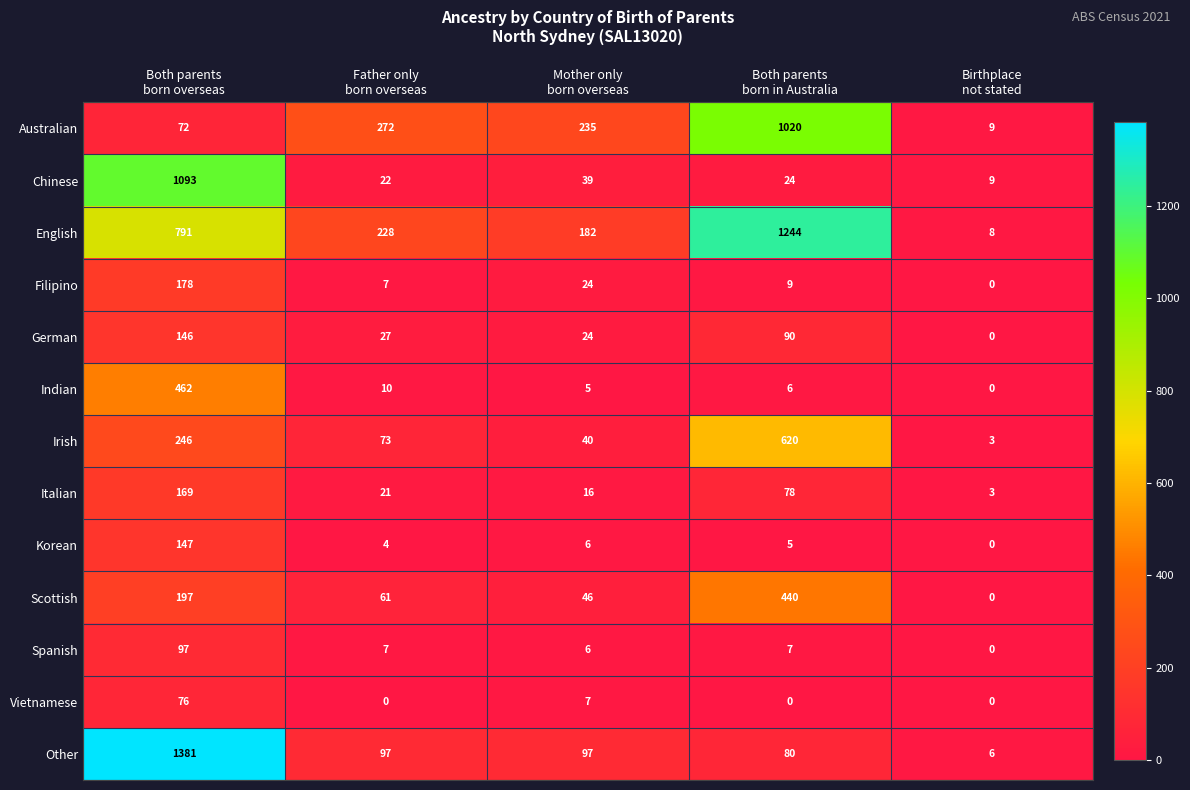

At Both parents
born in Australia, list the series in order from smallest to largest.

Vietnamese, Korean, Indian, Spanish, Filipino, Chinese, Italian, Other, German, Scottish, Irish, Australian, English